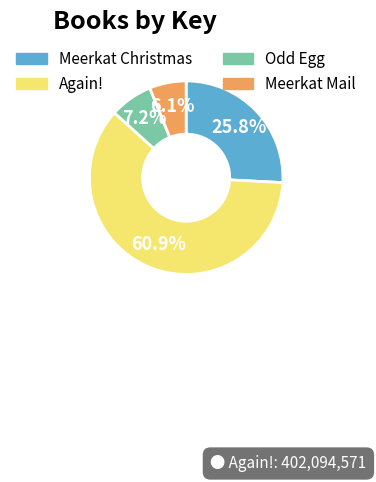

What percentage is the Meerkat Christmas slice, to the nearest percent?

26%